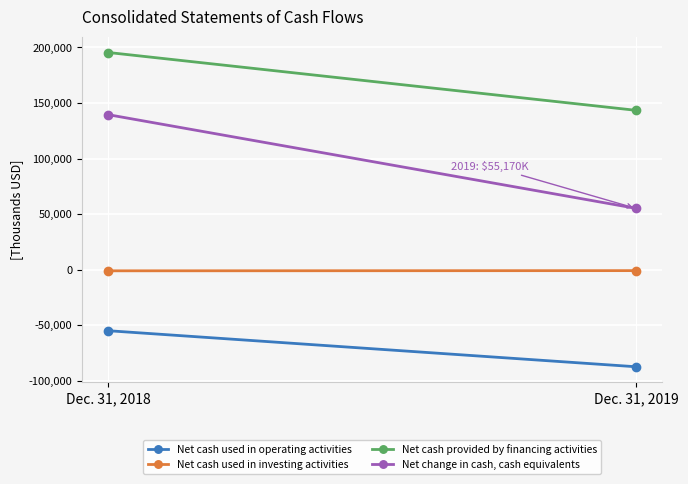

How many data points in Net change in cash, cash equivalents are less than 139441?

1